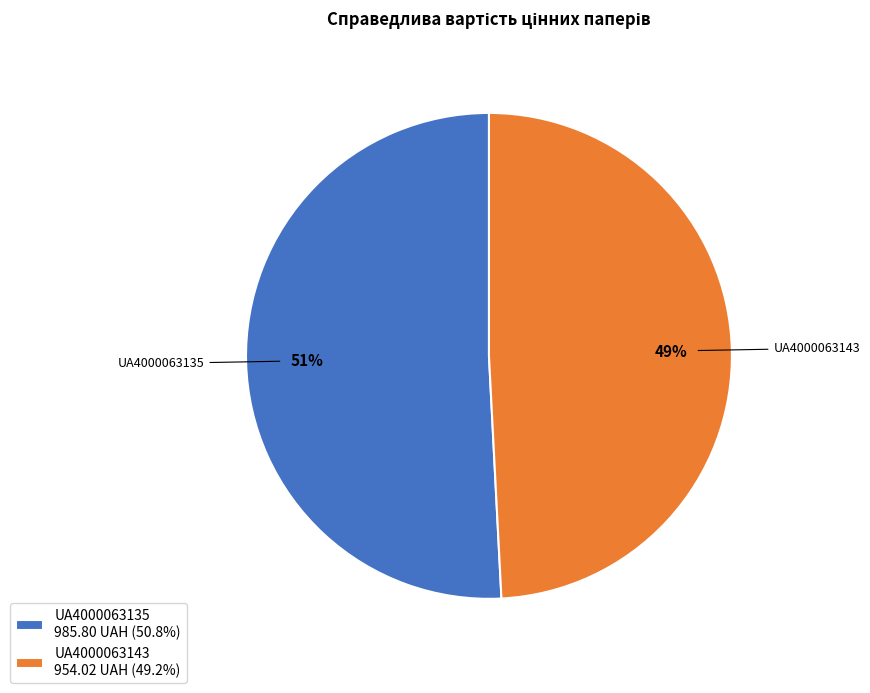

Combined, do UA4000063135 and UA4000063143 account for over 50%?

Yes